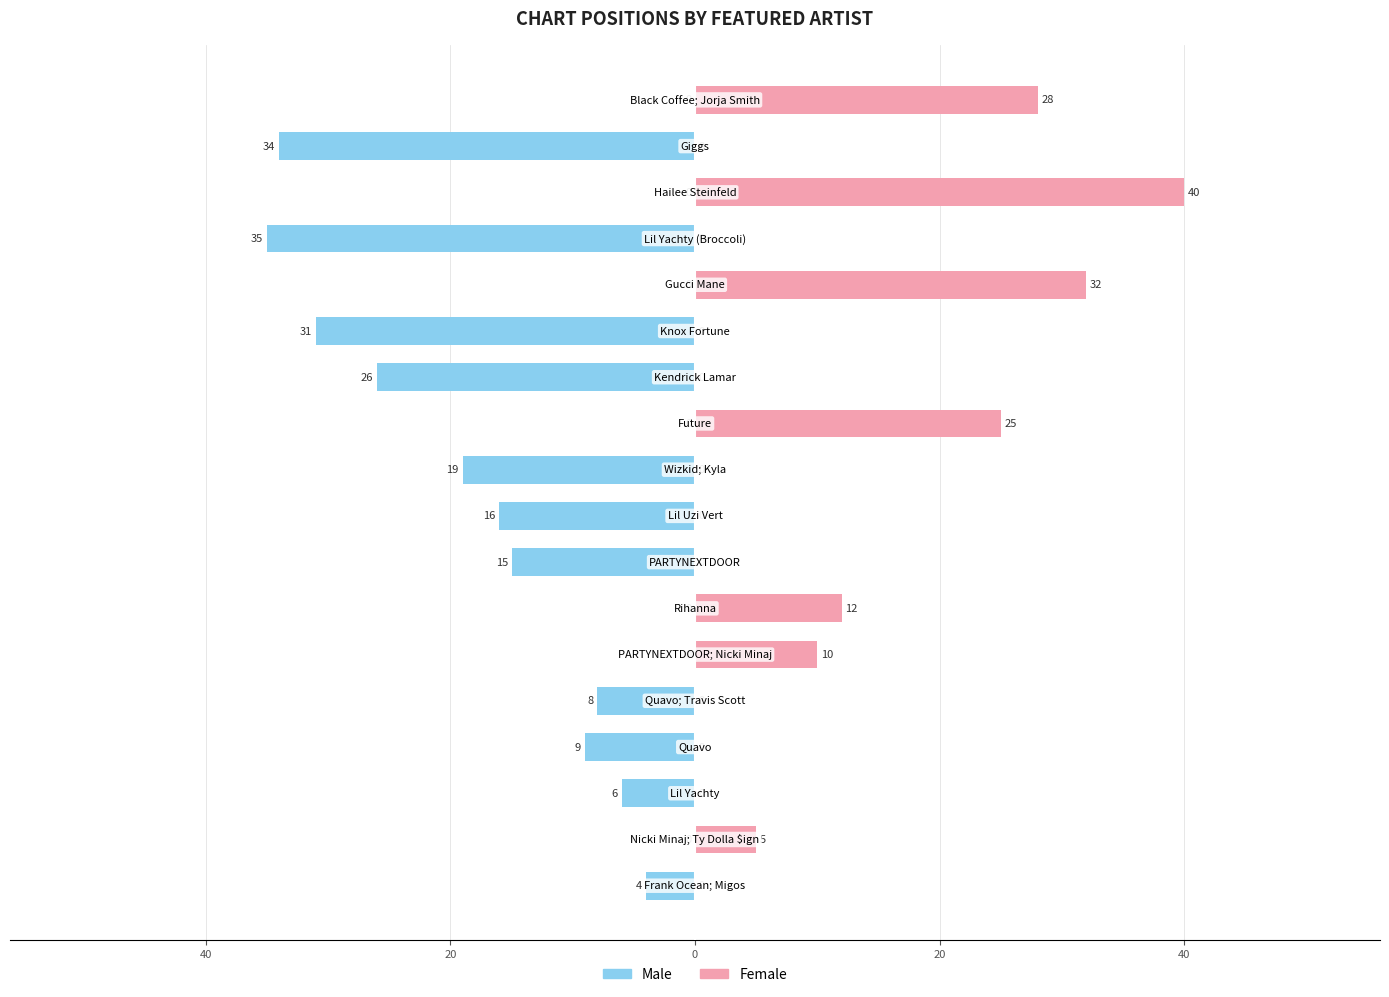

What is the average value of the Female series?

8